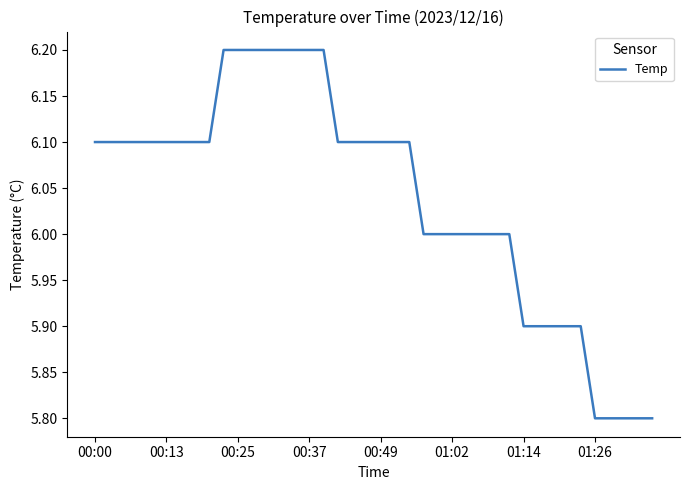

What is the difference between the maximum and minimum values?

0.4